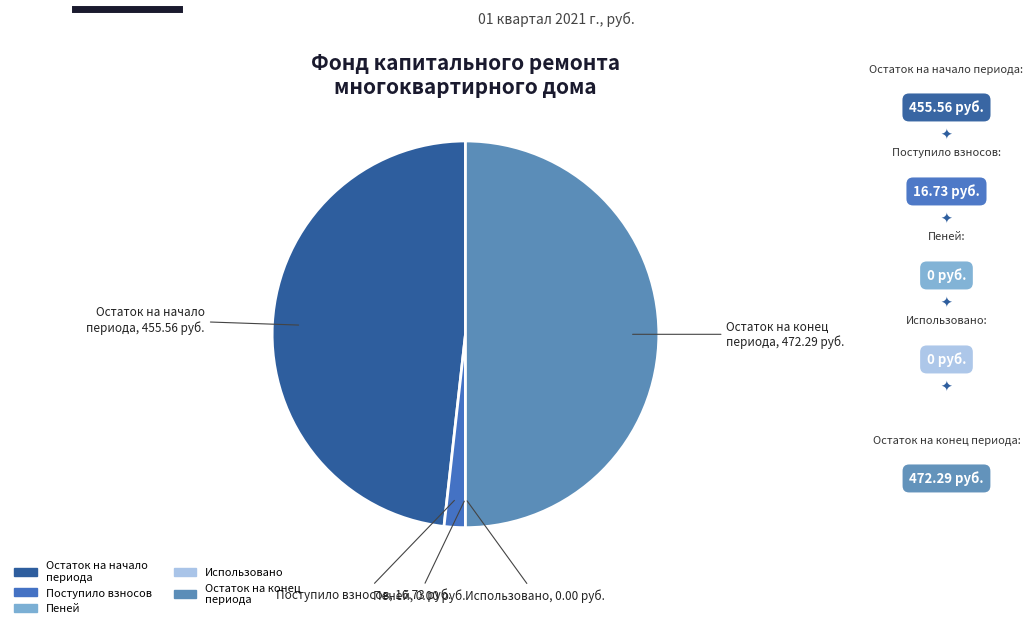

True or false: Поступило взносов accounts for 2% of the total.

True